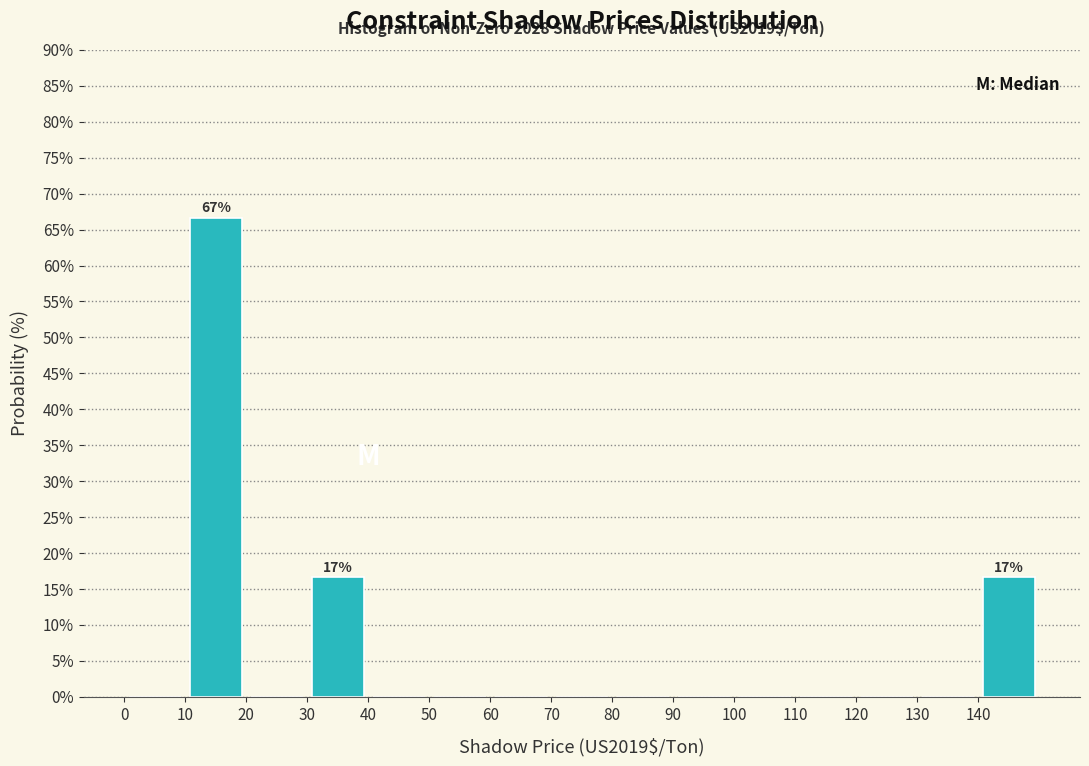

Which range on the x-axis has the tallest bar?

10 to 20